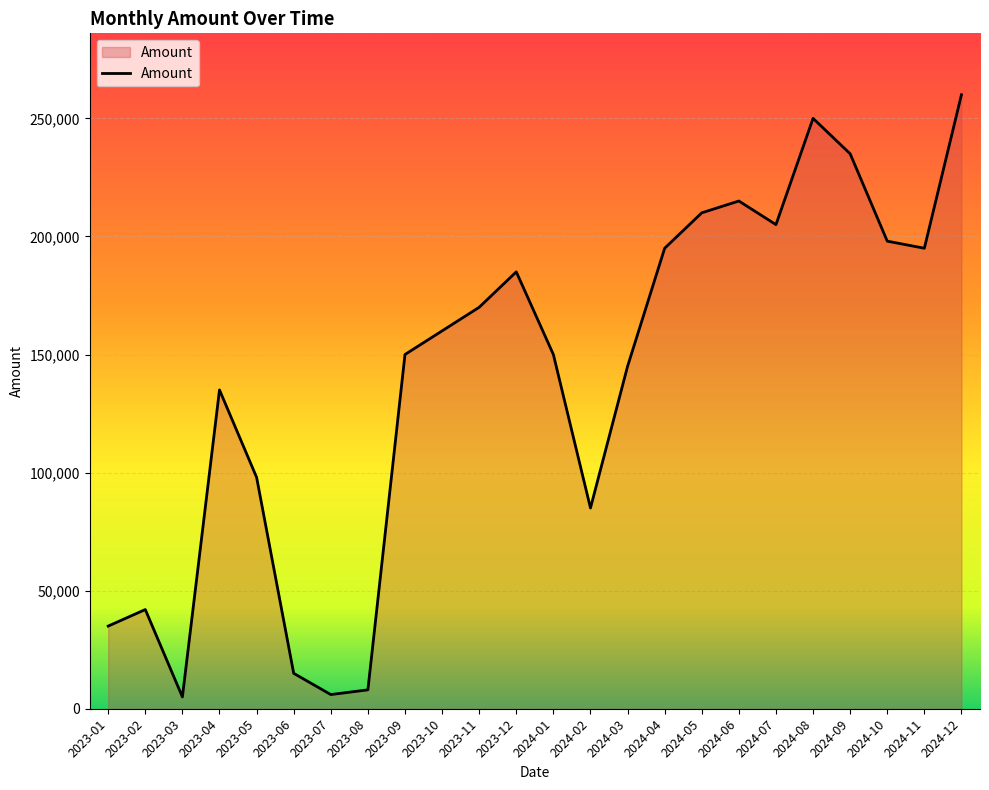

What is the maximum value shown in the chart?

260000